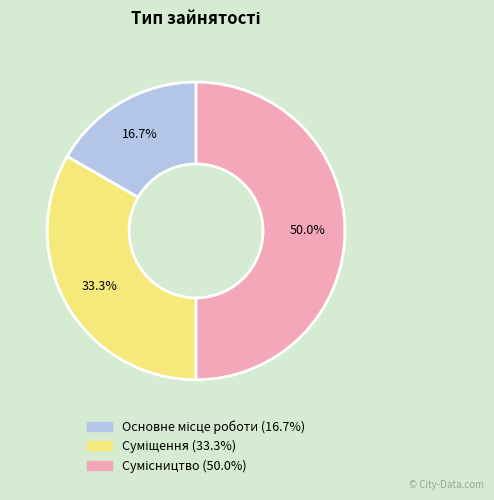

How many segments does this pie chart have?

3